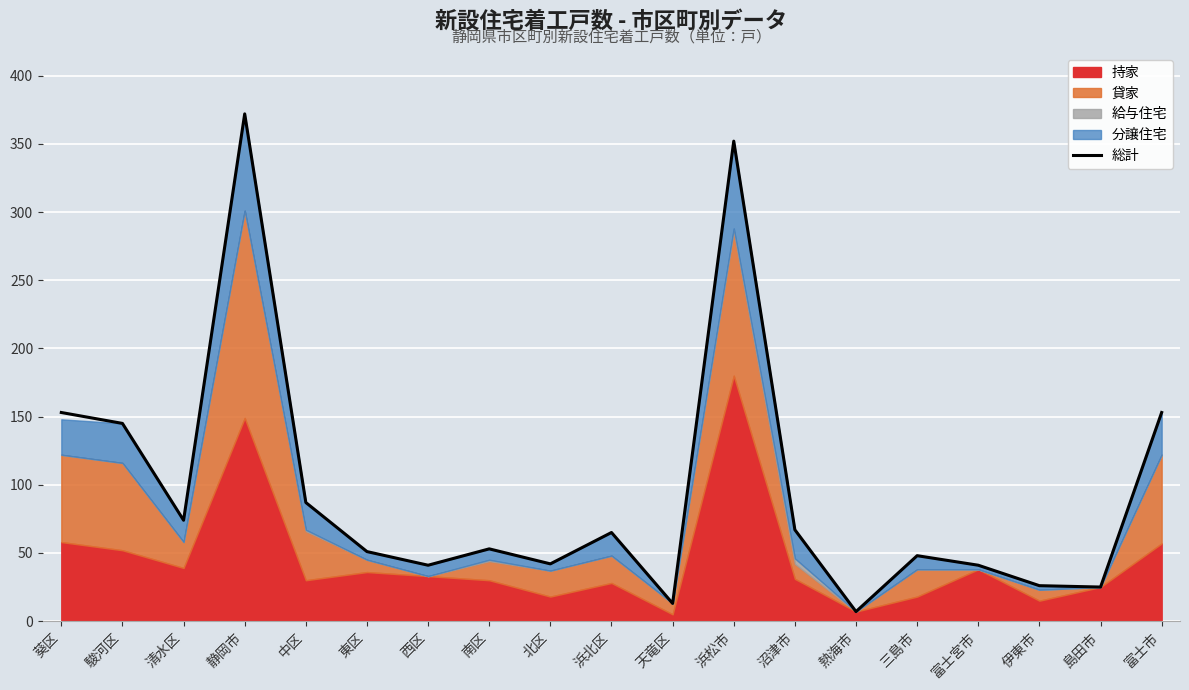

Where is the data nearest to the value 189?

葵区